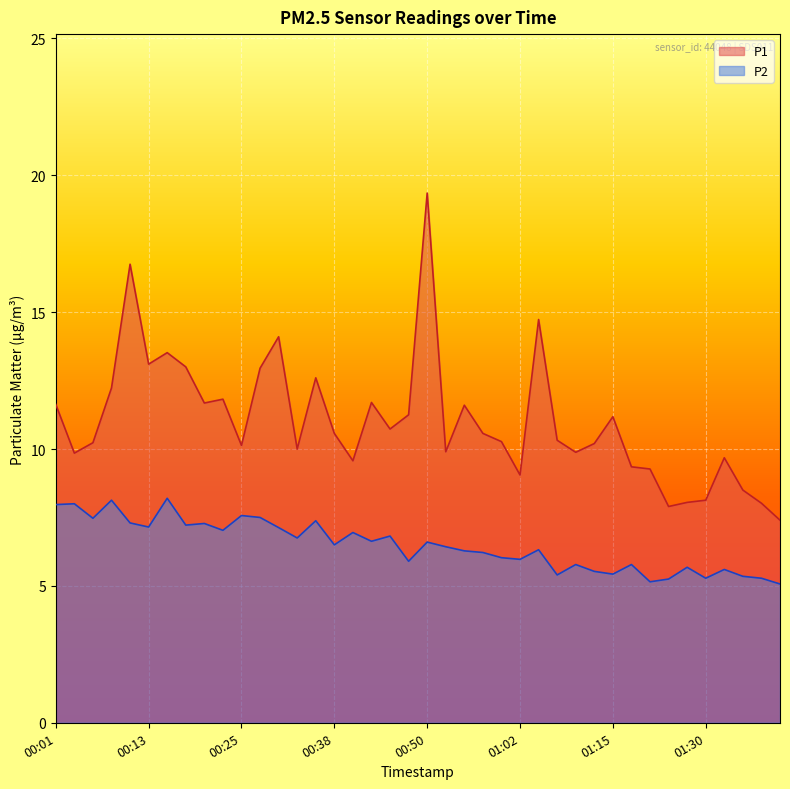

What is the difference between the maximum and second lowest values in the P2 series?

3.0